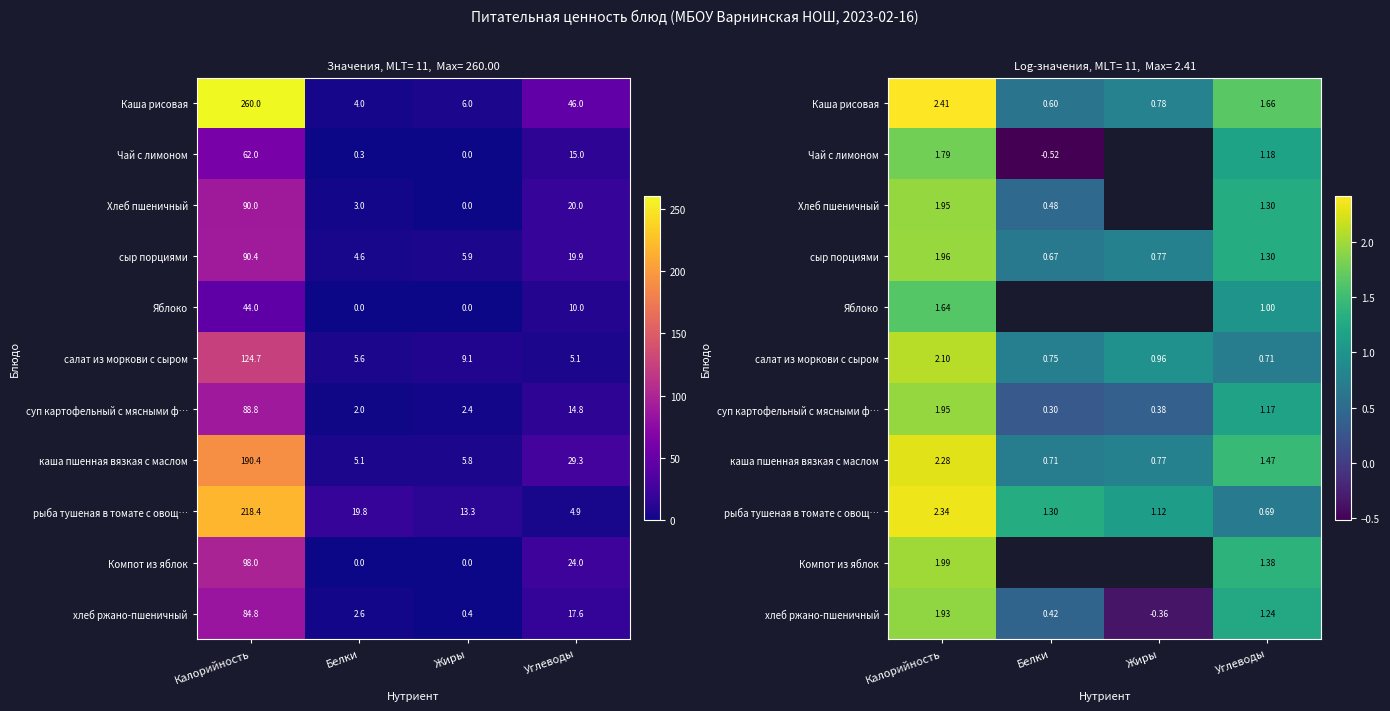

How many distinct data groups are displayed?

11